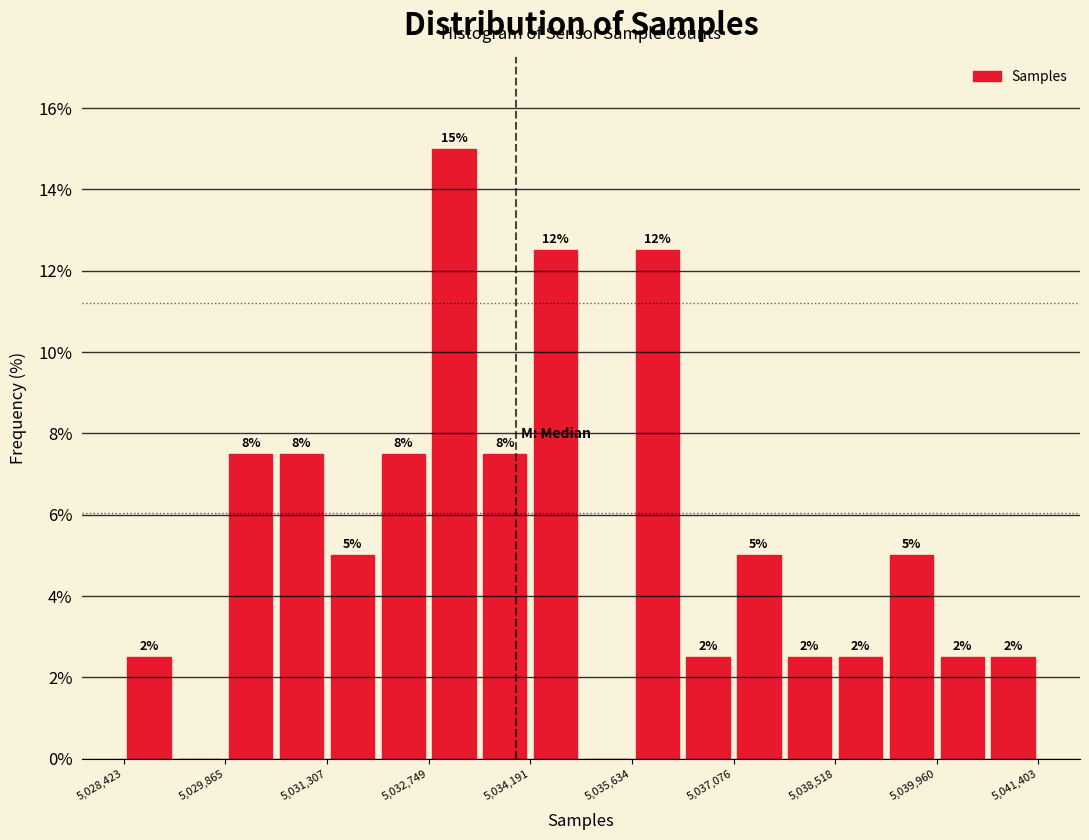

Read against the x-axis, roughly where is the centre of the tallest bar?

5033200